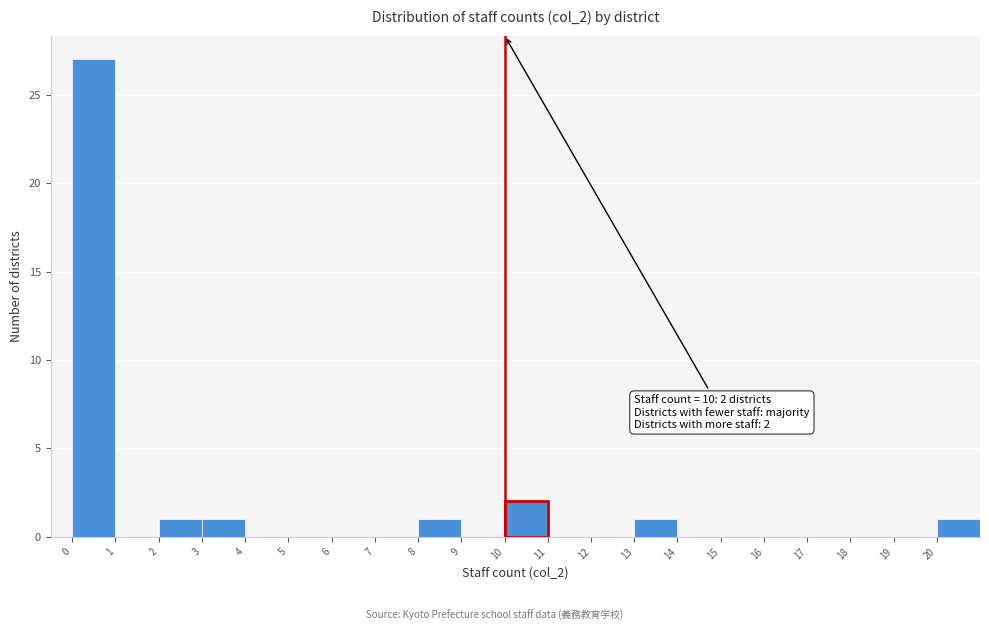

Over which range of the x-axis is the bar tallest?

0 to 1